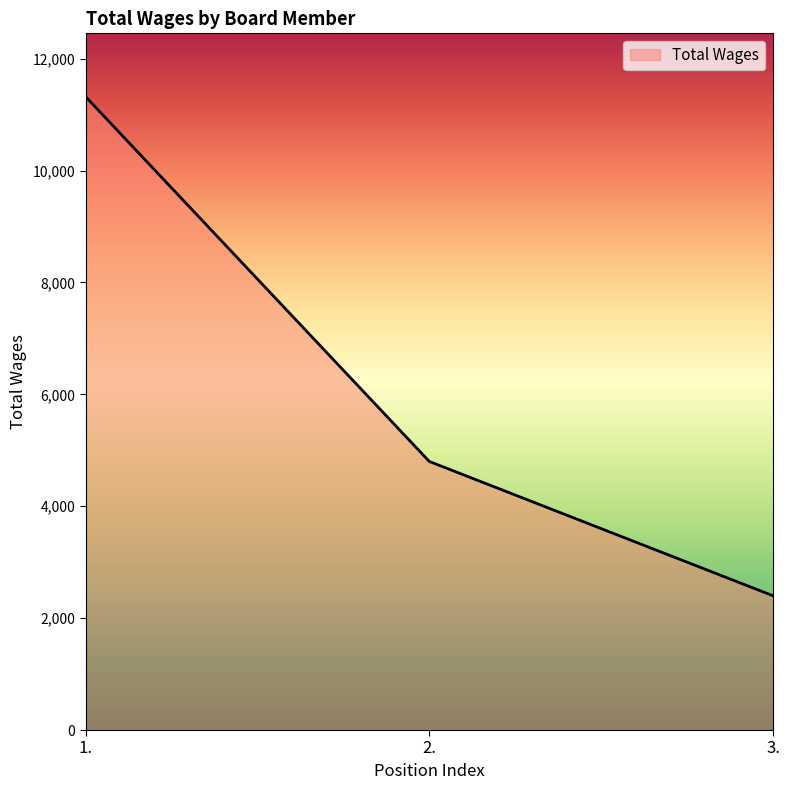

Which has a higher value, 1. or 2.?

1.